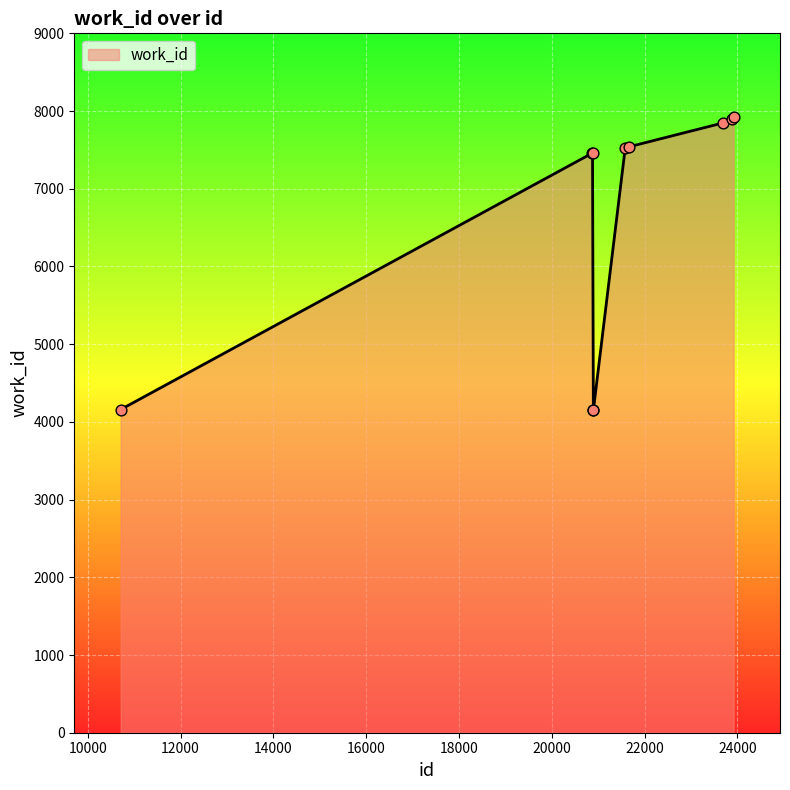

What is the greatest value displayed?

7922